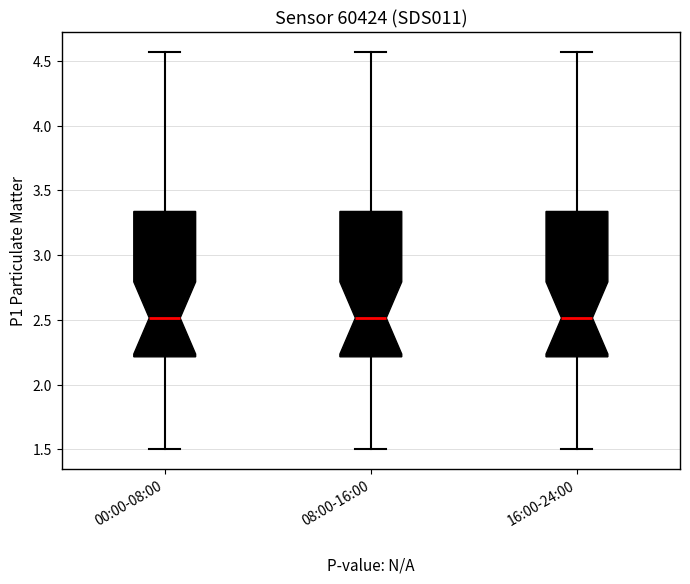

Where does the lower whisker of the box for 00:00-08:00 end on the y-axis? The values are not printed on the chart, so give them approximately, as read against the axis.

1.50